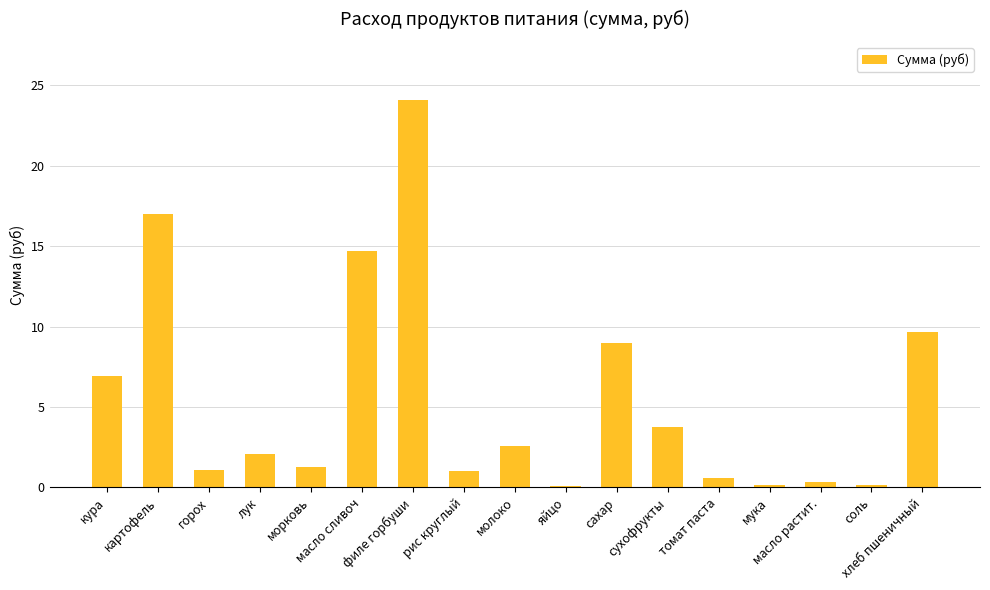

Which category has the highest value across all series?

филе горбуши